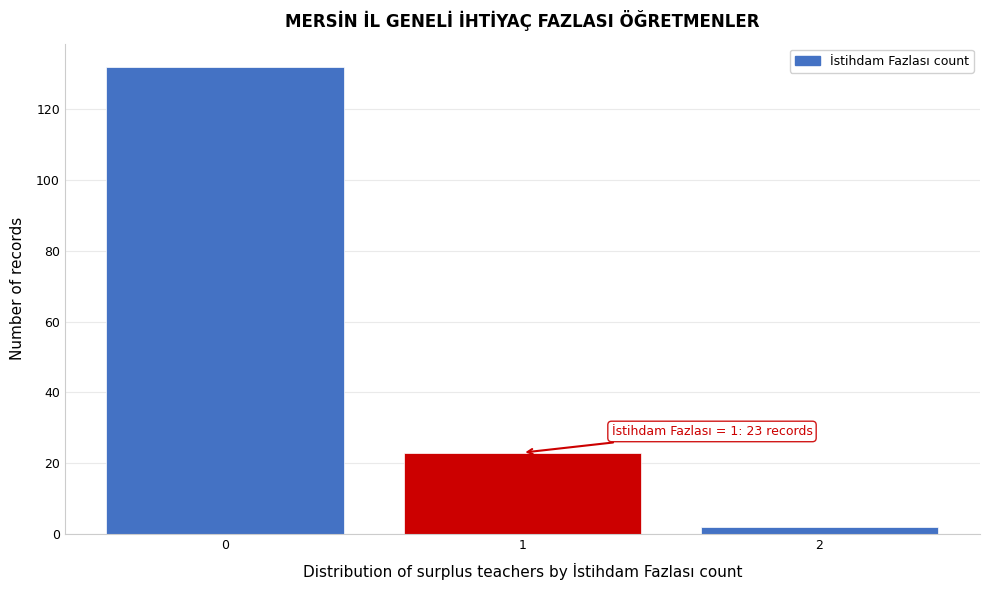

Which range on the x-axis has the tallest bar?

-0.5 to 0.5